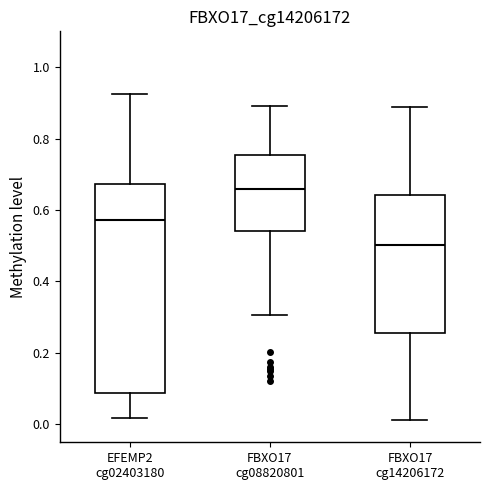

Reading left to right, transcribe this box plot: for each box, give where its median line is, the range the box spans, and where its two whiskers end, as read against the y-axis. The values are not printed on the chart, so give them approximately, as read against the axis.

EFEMP2 cg02403180: median 0.58, box 0.08 to 0.68, whiskers 0.02 to 0.92
FBXO17 cg08820801: median 0.66, box 0.54 to 0.76, whiskers 0.30 to 0.90
FBXO17 cg14206172: median 0.50, box 0.26 to 0.64, whiskers 0.02 to 0.88